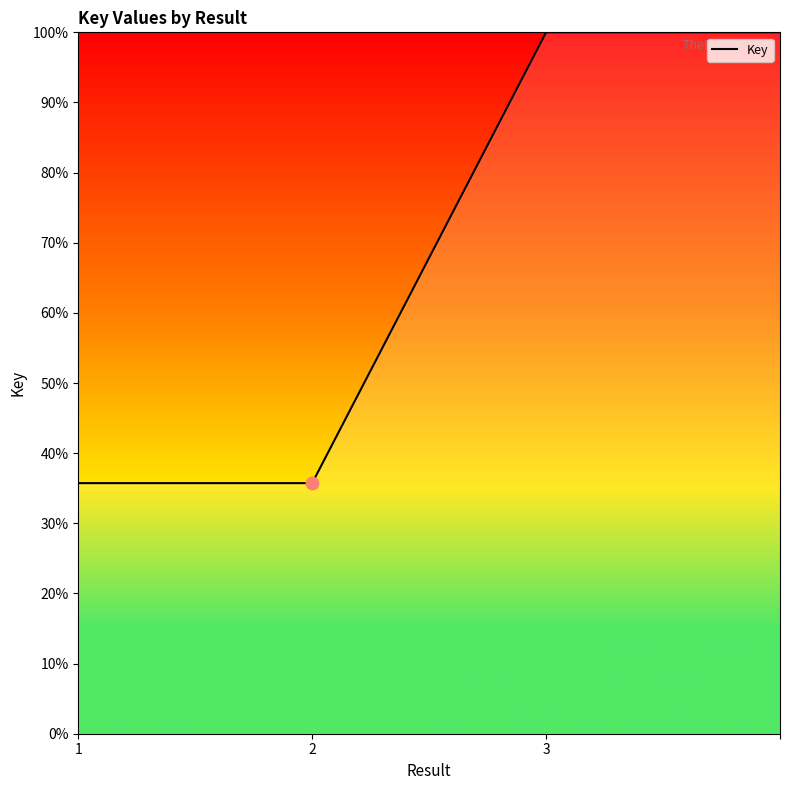

What is the average value?

67.9